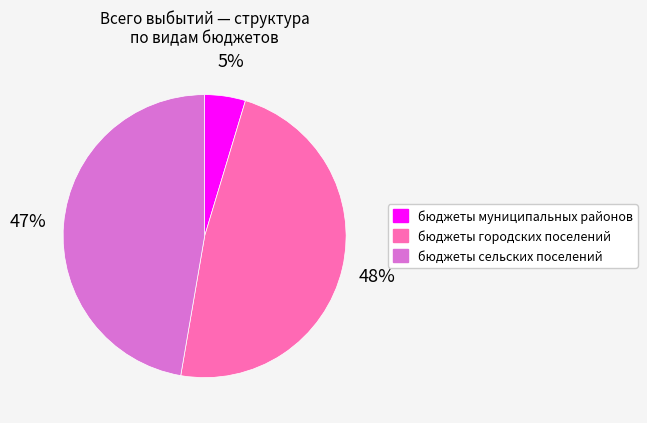

Is there a majority slice in this chart?

No